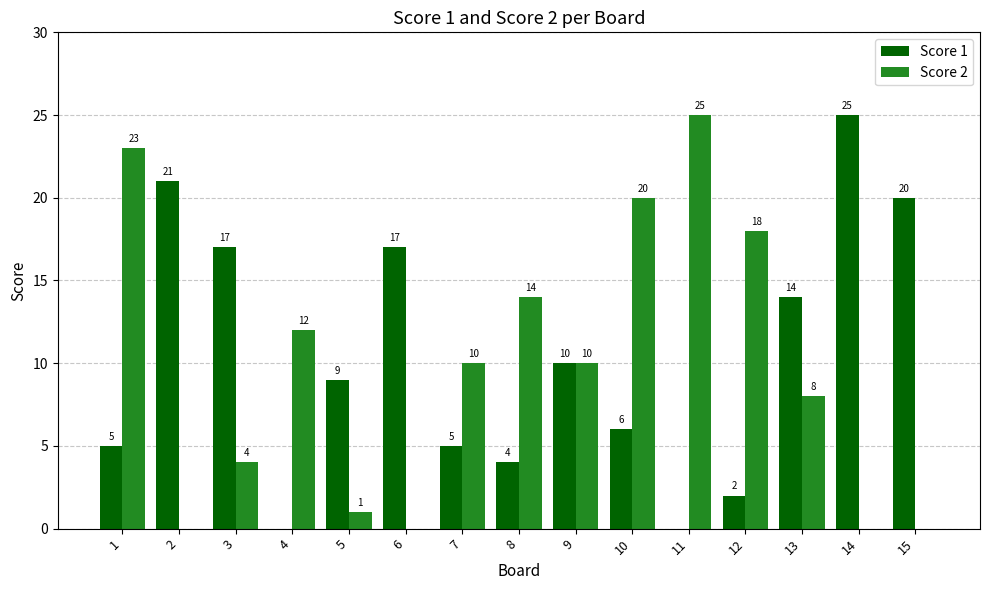

What is the sum of the Score 1 values at 7 and 14?

30